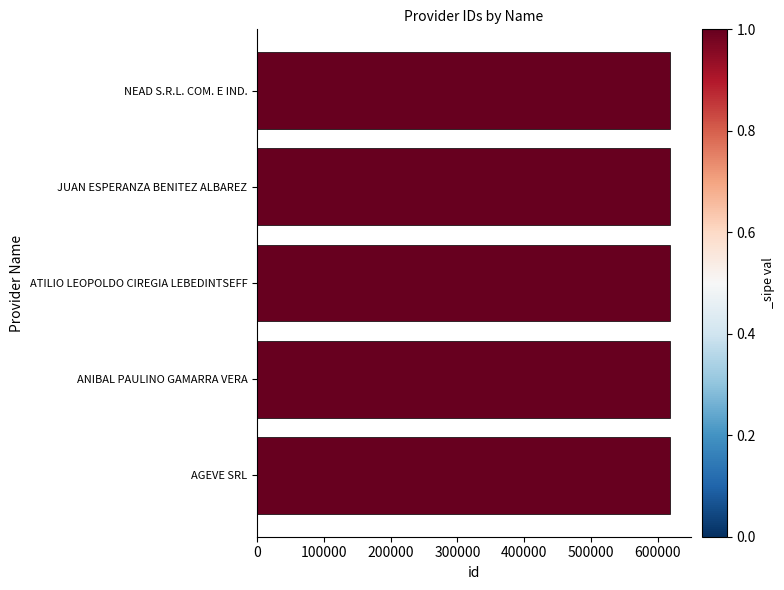

What is the difference between the maximum and minimum values?

4